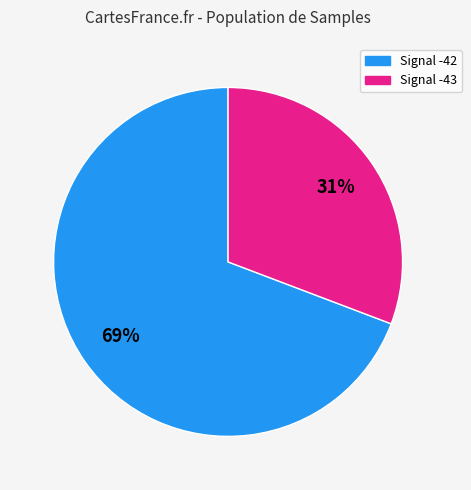

Is there a majority slice in this chart?

Yes